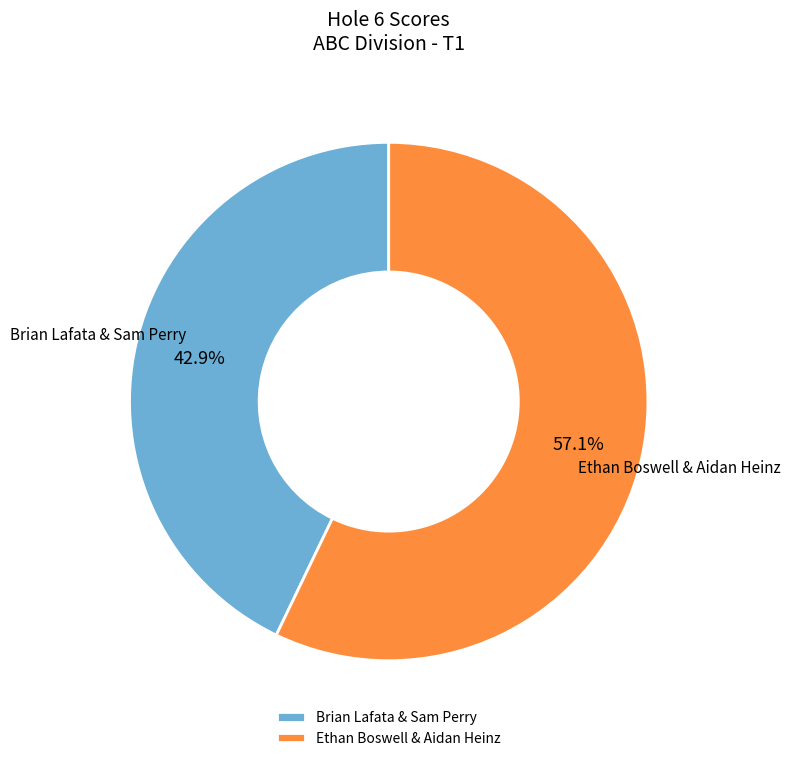

What percentage is the Brian Lafata & Sam Perry slice, to the nearest percent?

43%